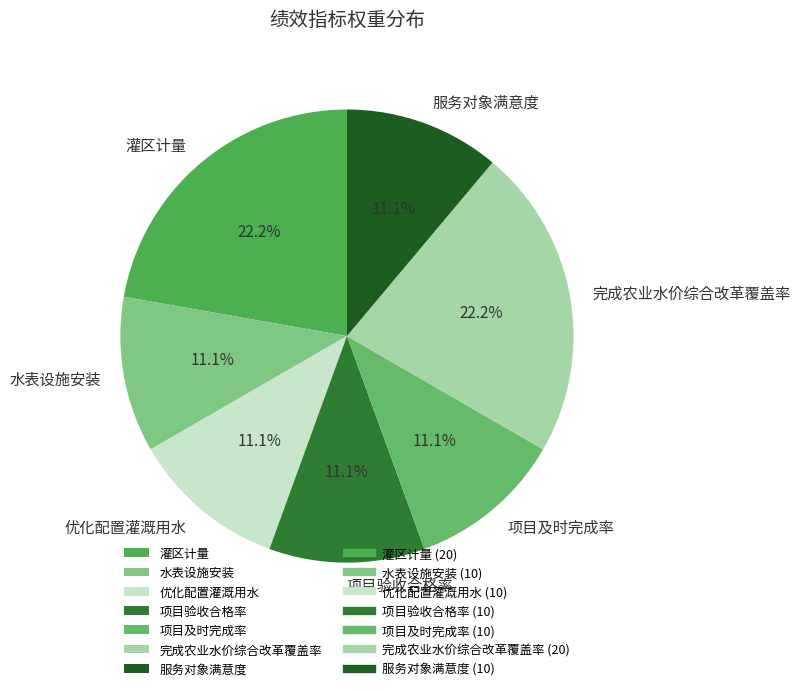

Do 项目及时完成率 and 项目验收合格率 together represent more than half of the pie?

No